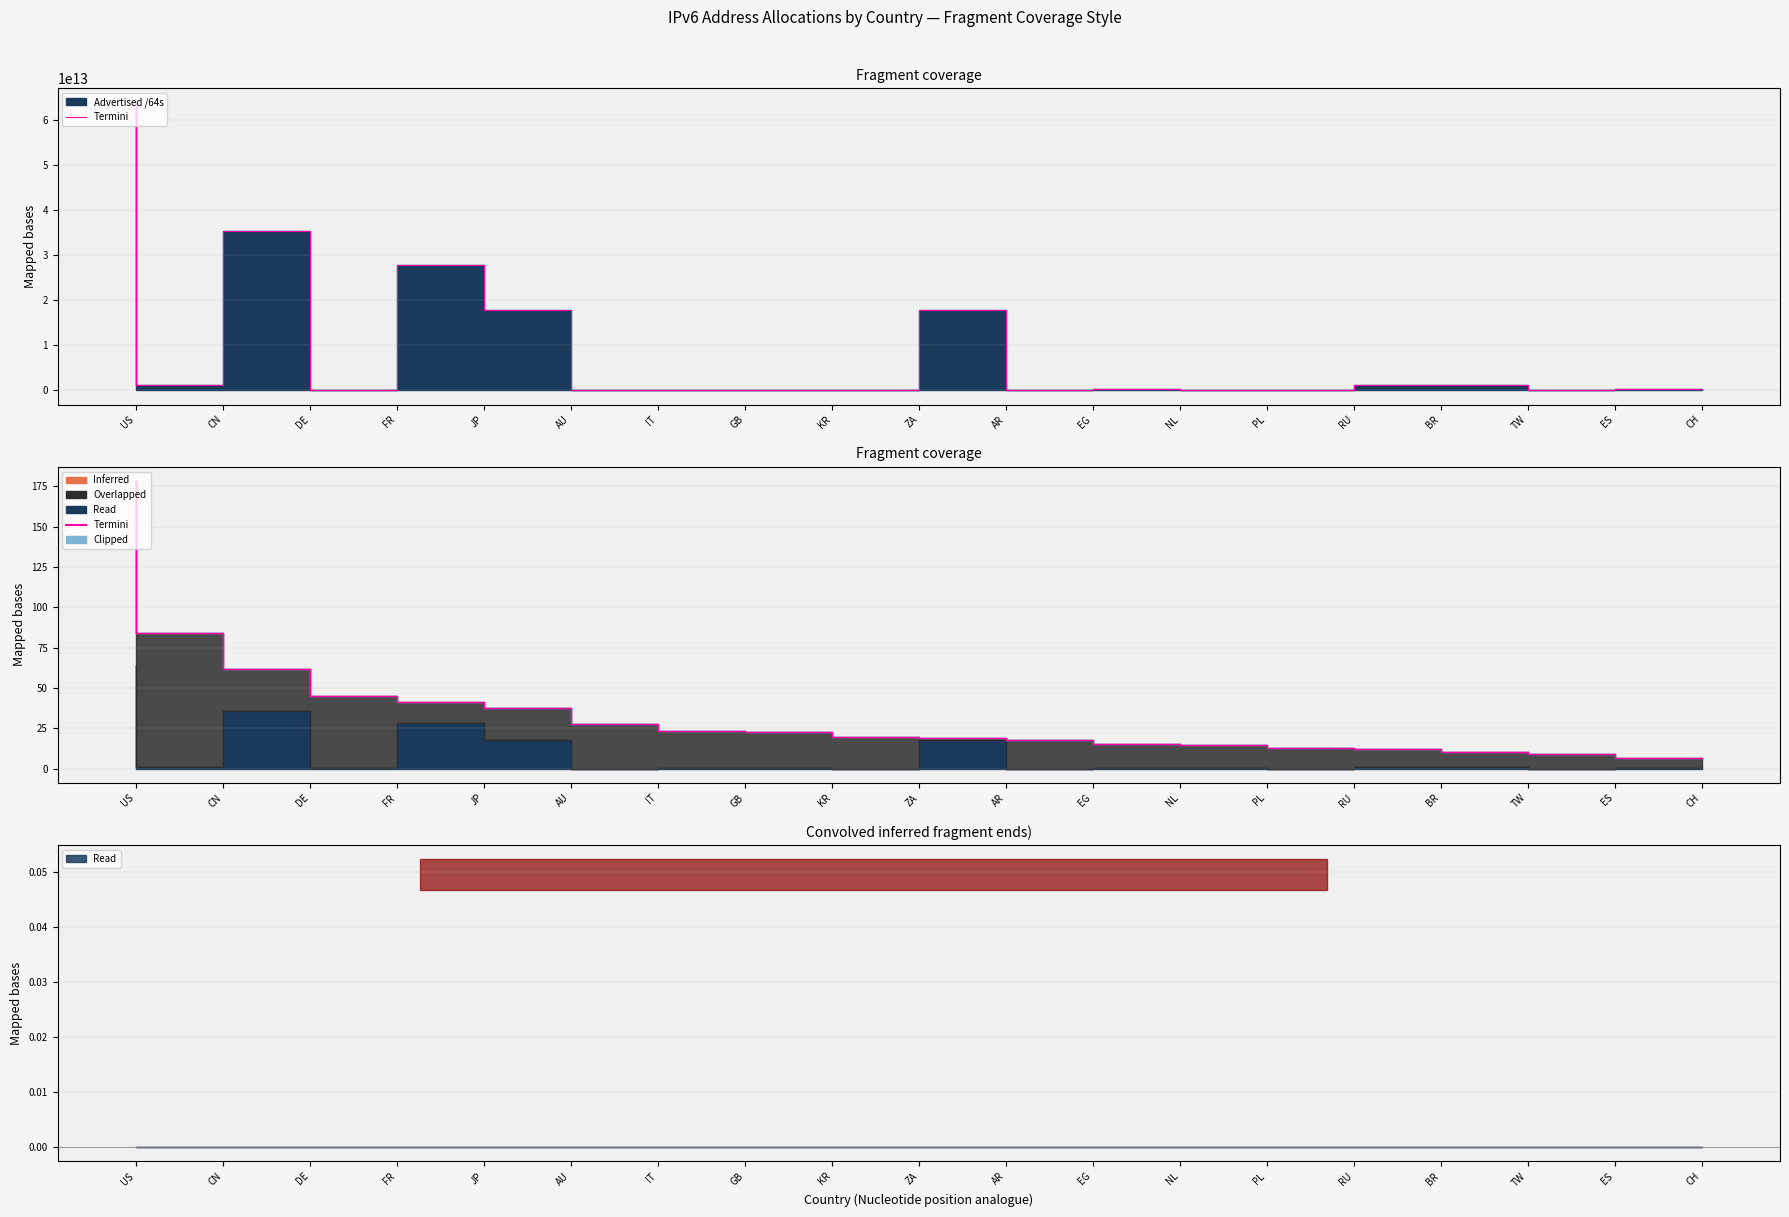

What is the label of the 3rd point from the left?

DE